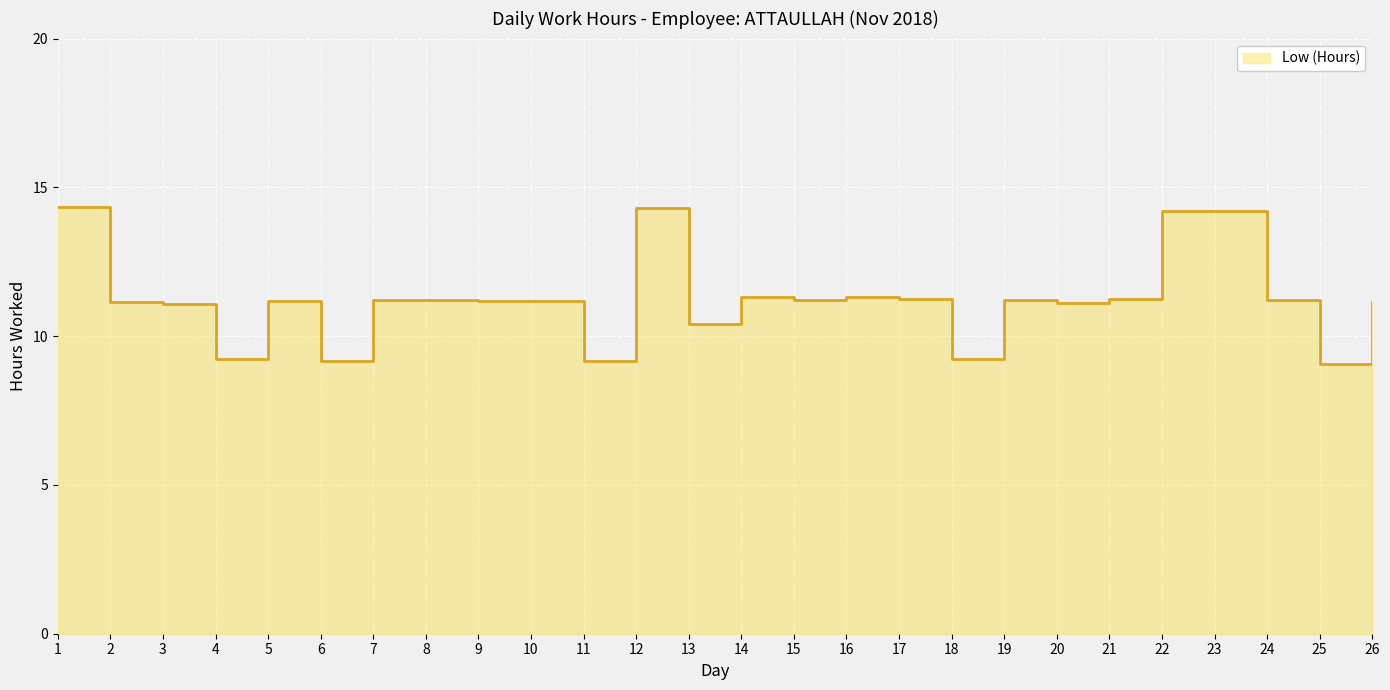

Count the number of values greater than 11.

20